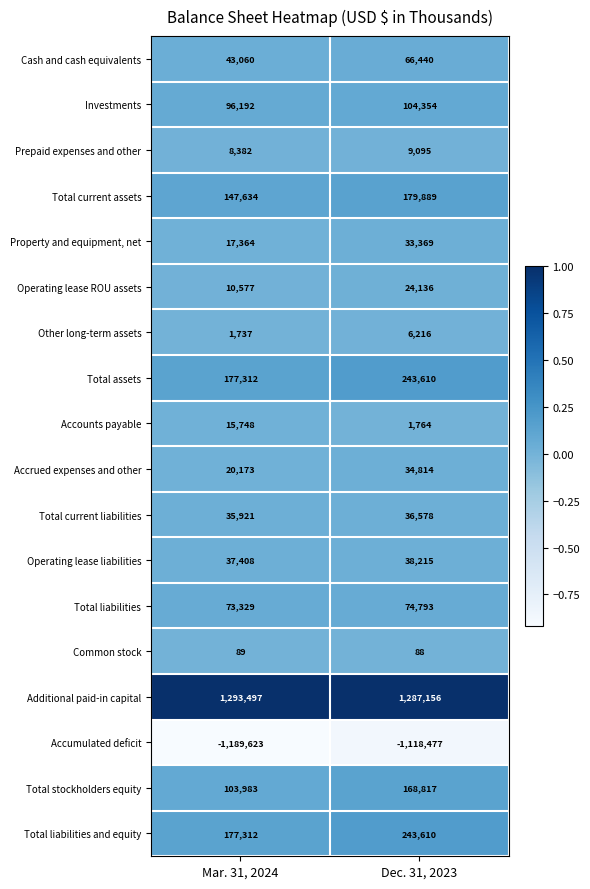

List the labels in order of Total assets value, largest first.

Dec. 31, 2023, Mar. 31, 2024